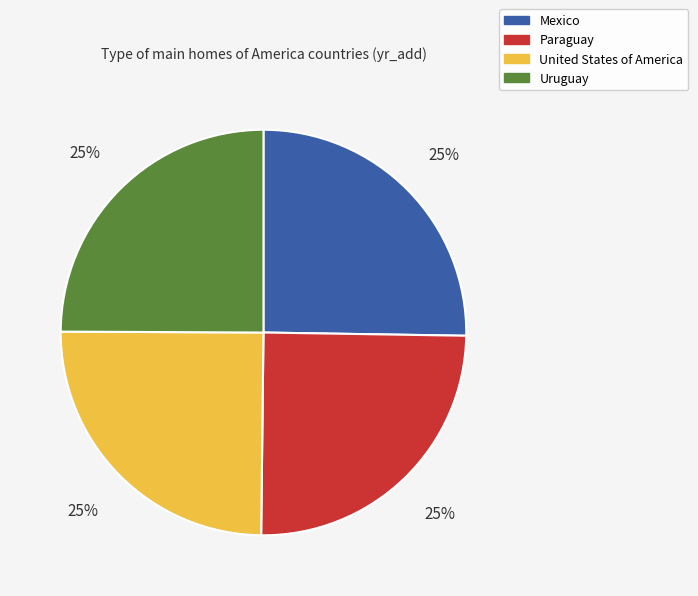

To the nearest percent, what percentage of the pie is Mexico?

25%